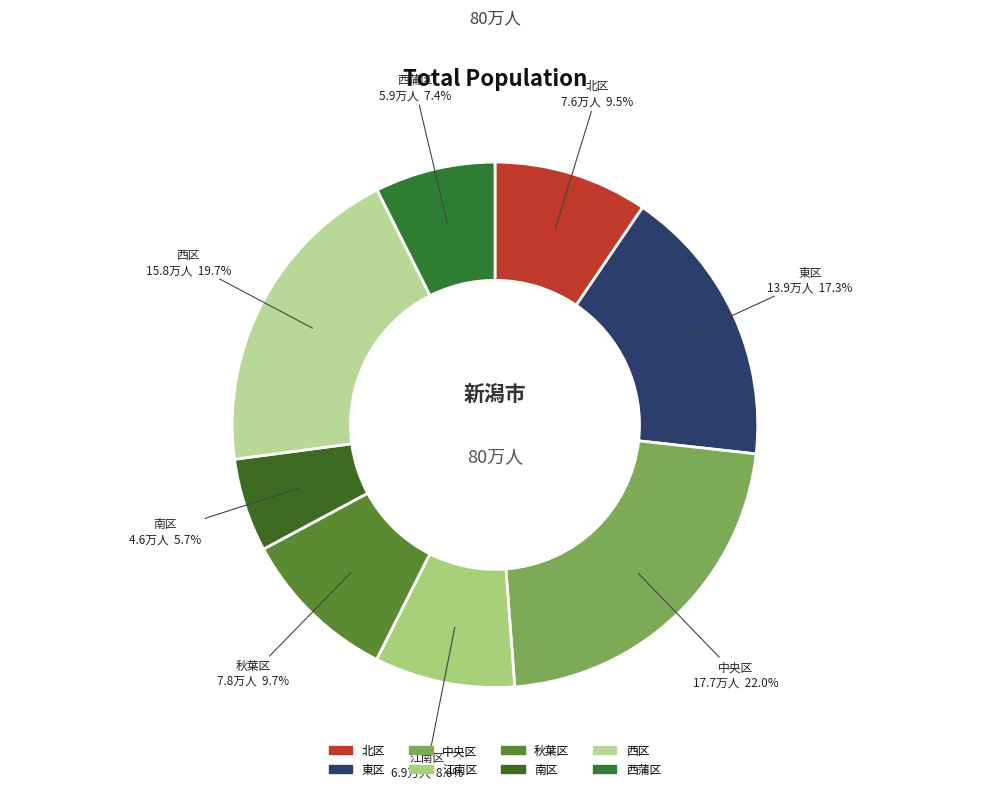

Between 北区 and 南区, which is larger?

北区